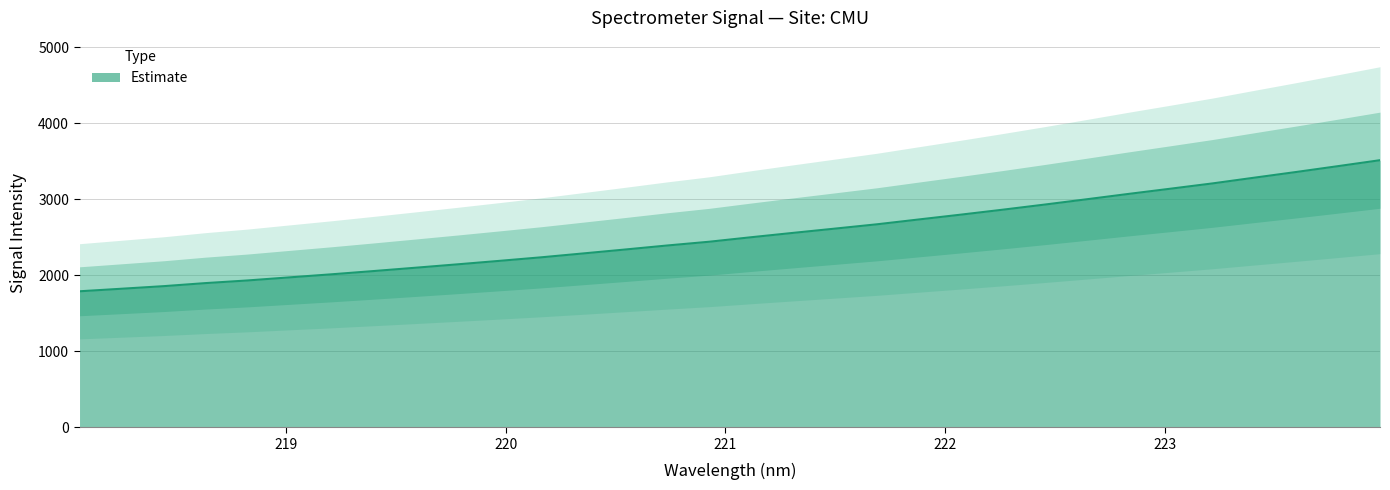

List the labels in order of value, largest first.

223.9802, 223.7895, 223.5987, 223.408, 223.2172, 223.0264, 222.8355, 222.6447, 222.4538, 222.263, 222.0721, 221.8812, 221.6902, 221.4993, 221.3083, 221.1174, 220.9264, 220.7354, 220.5444, 220.3533, 220.1623, 219.9712, 219.7801, 219.589, 219.3979, 219.2067, 219.0156, 218.8244, 218.6332, 218.442, 218.2508, 218.0596